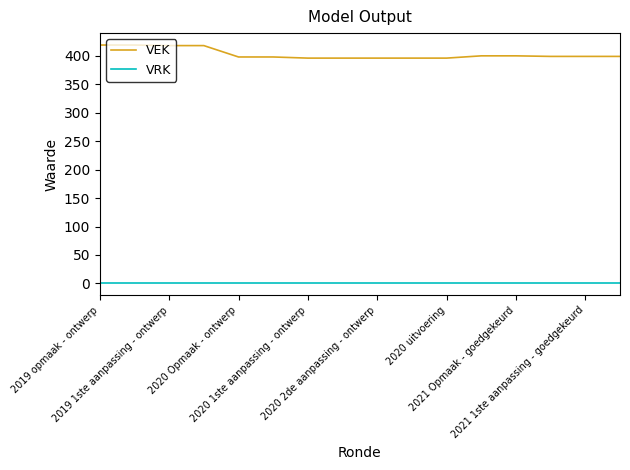

What is the lowest value of the VEK series?

396